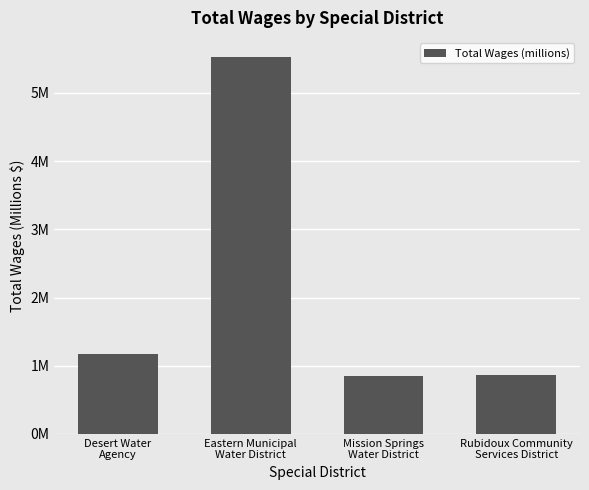

The chart shows a value of 8.2 at Eastern Municipal
Water District. True or false?

False